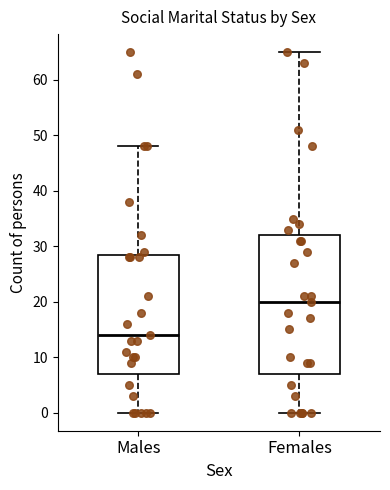

Where does the lower whisker of the box for Males end on the y-axis? The values are not printed on the chart, so give them approximately, as read against the axis.

0